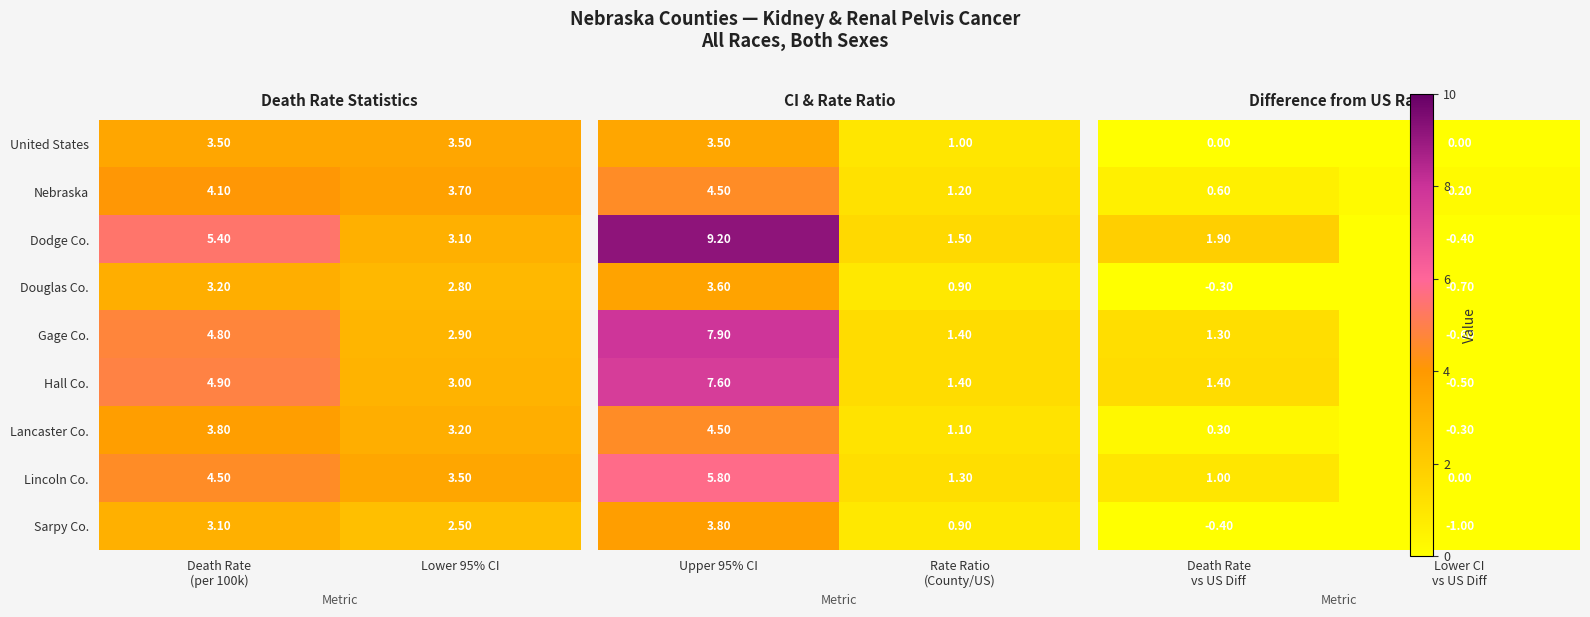

What is the sum of all Douglas Co. values?

6.0